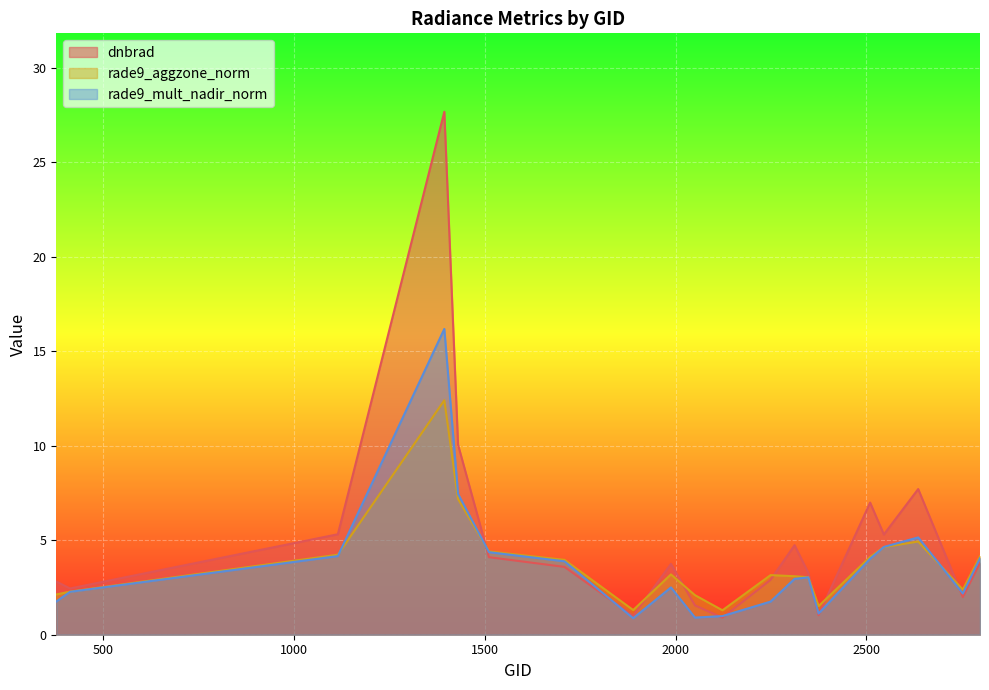

At which label is rade9_aggzone_norm closest to 6?

2636